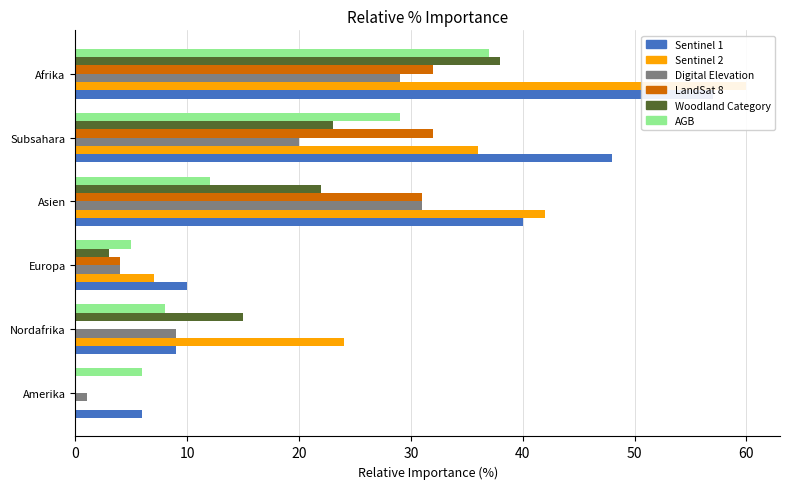

Which series has the largest total across all categories?

Total (col_1)